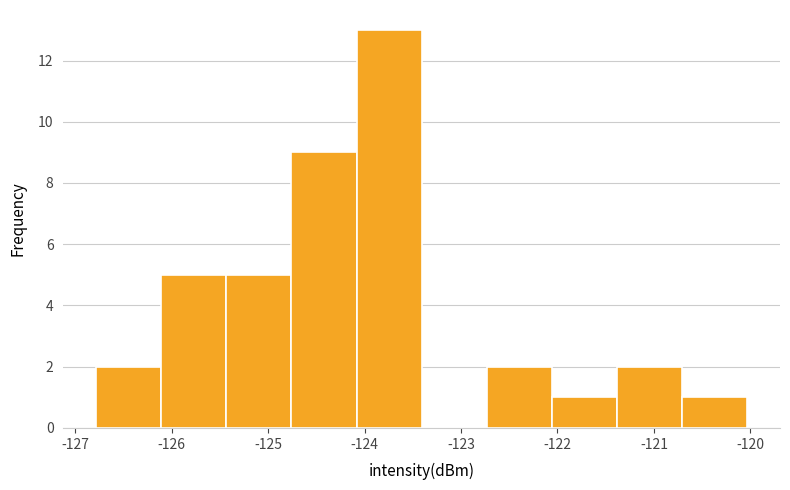

Reading left to right, list every bar in this chart as the range it spans on the x-axis followed by its height. Neither the bar edges nor the heights are printed on the chart, so give them approximately, as read against the axes.

-126.8 to -126.1: 2
-126.1 to -125.4: 5
-125.4 to -124.8: 5
-124.8 to -124.1: 9
-124.1 to -123.4: 13
-123.4 to -122.7: 0
-122.7 to -122.1: 2
-122.1 to -121.4: 1
-121.4 to -120.7: 2
-120.7 to -120.0: 1